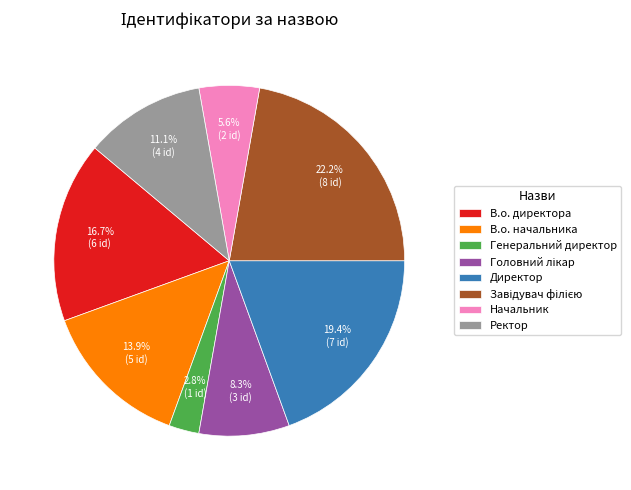

Is Начальник the majority of the pie?

No